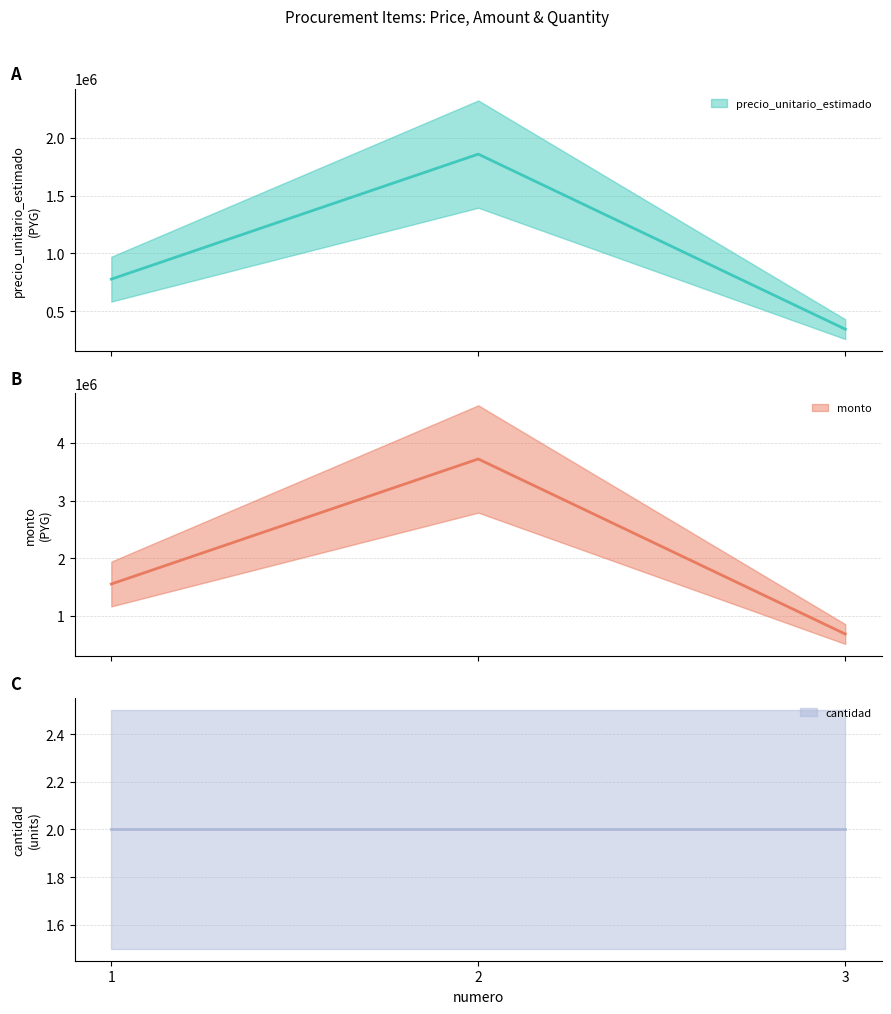

What is the difference between the monto values at 2 and 3?

3033334